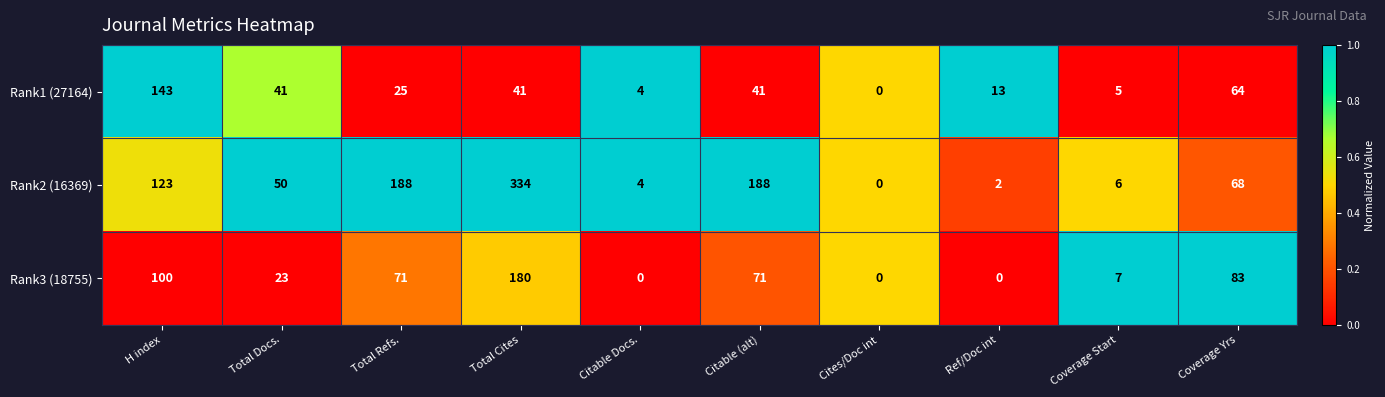

True or false: Rank2 (16369) has a value of 188 at Citable (alt).

True